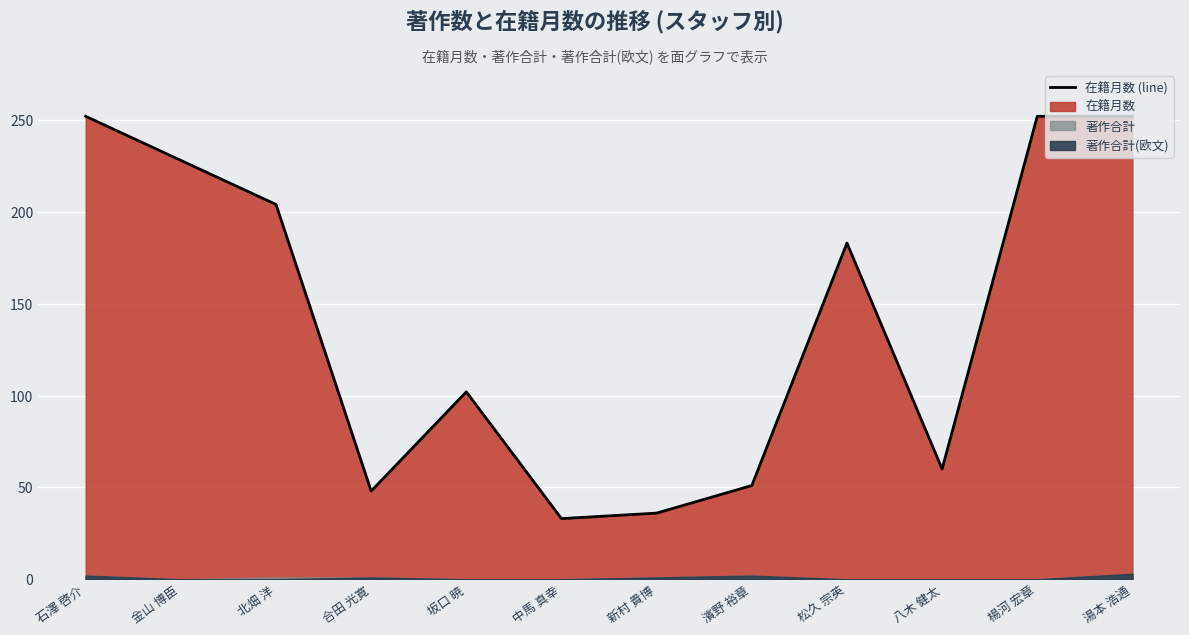

Is it true that the value at 合田 光寛 is 48?

True